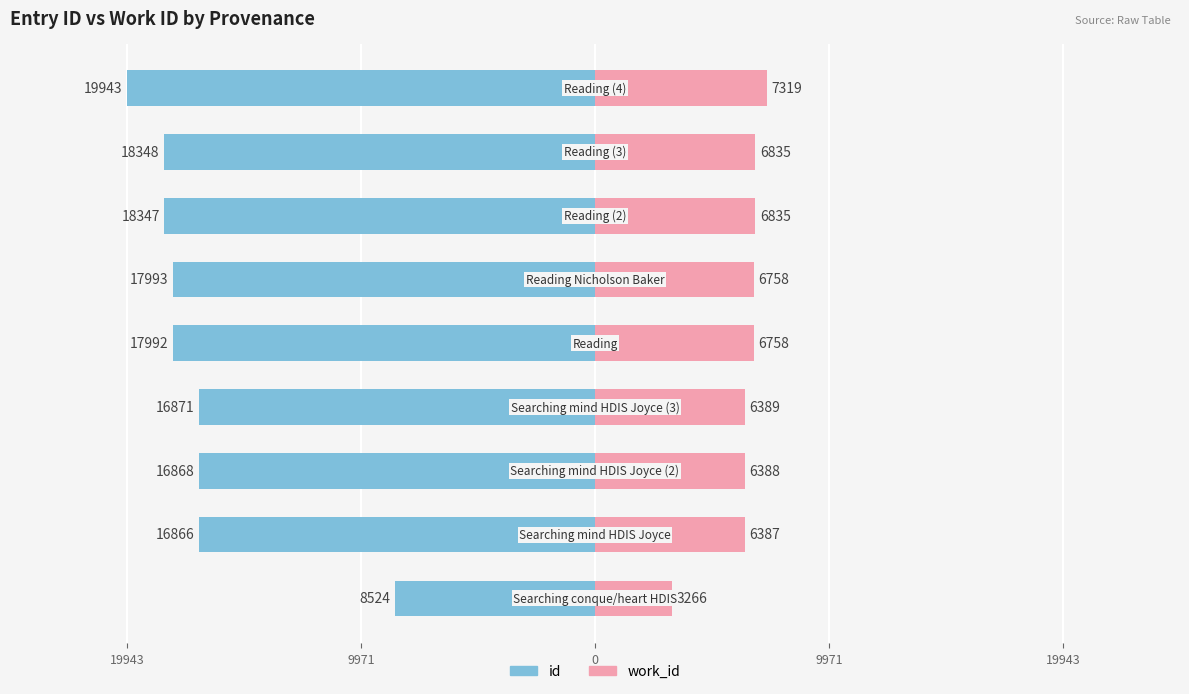

At how many categories does at least one series exceed -13471?

9